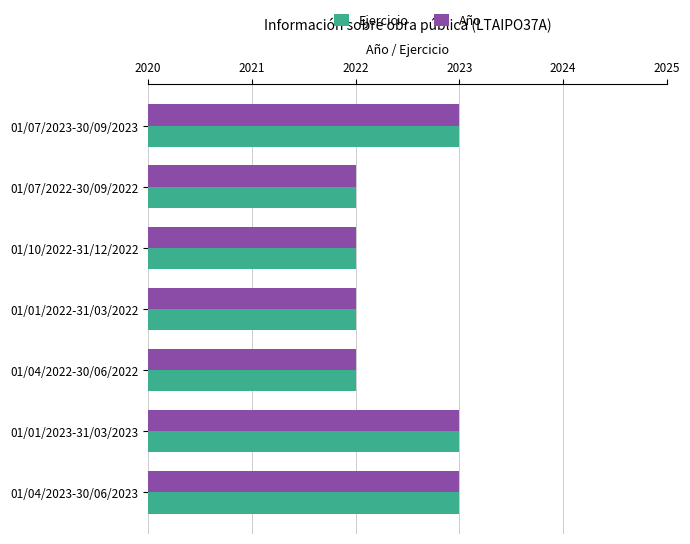

What is the sum of all Año values?

14157